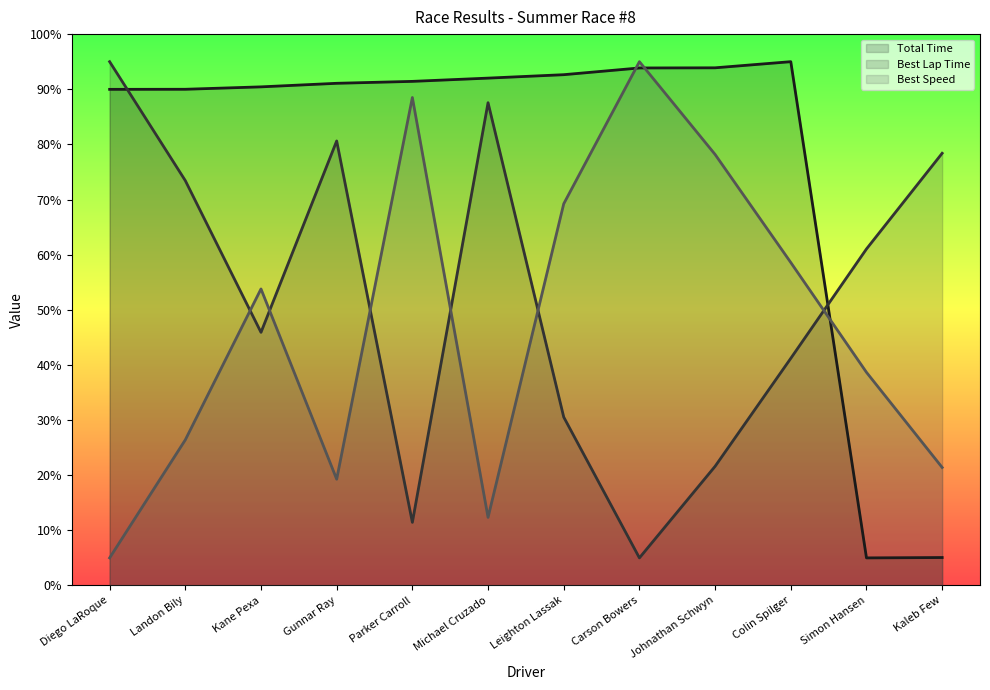

True or false: Best Speed has more than 0 points higher than both neighbors.

True